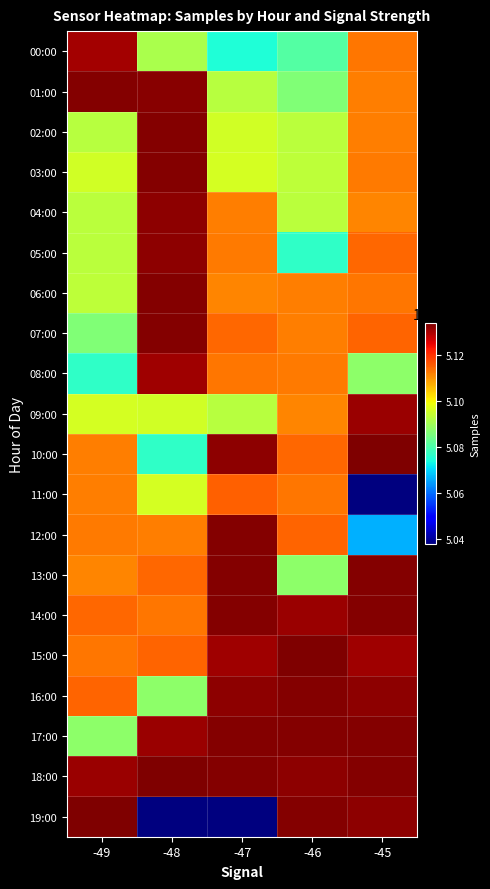

Reading right to left, extract all data points from this chart.

00:00: -45=5112871	-46=5080778	-47=5074851	-48=5091138	-49=5130744
01:00: -45=5112185	-46=5086370	-47=5092709	-48=5133060	-49=5133503
02:00: -45=5112200	-46=5093030	-47=5095553	-48=5133198	-49=5092709
03:00: -45=5112714	-46=5093337	-47=5095947	-48=5133474	-49=5095553
04:00: -45=5111399	-46=5093024	-47=5112185	-48=5132645	-49=5093024
05:00: -45=5114498	-46=5076649	-47=5112714	-48=5132518	-49=5093030
06:00: -45=5113131	-46=5112185	-47=5111399	-48=5133198	-49=5093337
07:00: -45=5114751	-46=5112200	-47=5114498	-48=5133503	-49=5086370
08:00: -45=5087669	-46=5112714	-47=5113131	-48=5131043	-49=5076649
09:00: -45=5131476	-46=5111399	-47=5092493	-48=5095553	-49=5095947
10:00: -45=5133881	-46=5114498	-47=5132581	-48=5076649	-49=5112185
11:00: -45=5037431	-46=5113131	-47=5115142	-48=5095947	-49=5112200
12:00: -45=5066252	-46=5114751	-47=5133460	-48=5112185	-49=5112714
13:00: -45=5133198	-46=5087669	-47=5133198	-48=5114498	-49=5111399
14:00: -45=5133503	-46=5131476	-47=5133503	-48=5113131	-49=5114498
15:00: -45=5131043	-46=5133881	-47=5131043	-48=5114751	-49=5113131
16:00: -45=5132518	-46=5133198	-47=5132518	-48=5087669	-49=5114751
17:00: -45=5133198	-46=5133503	-47=5133198	-48=5131476	-49=5087669
18:00: -45=5133474	-46=5132645	-47=5133474	-48=5133881	-49=5131476
19:00: -45=5132645	-46=5133460	-47=5037431	-48=5037431	-49=5133881